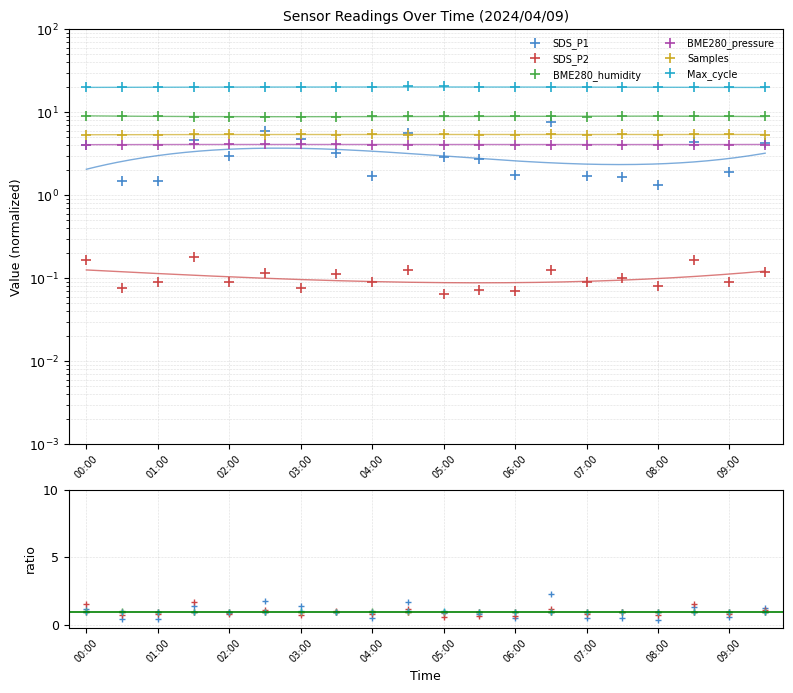

Is it true that SDS_P1 equals 1.6 at 07:30?

True